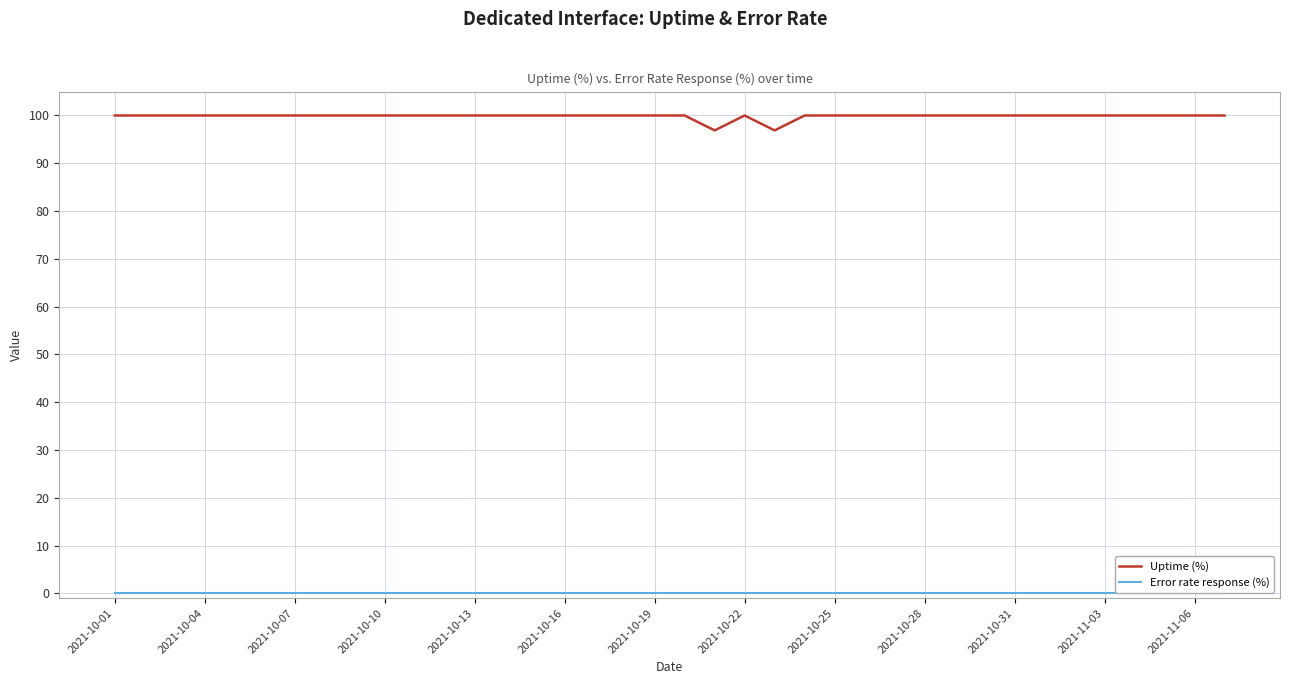

What is the greatest value displayed?

100.0